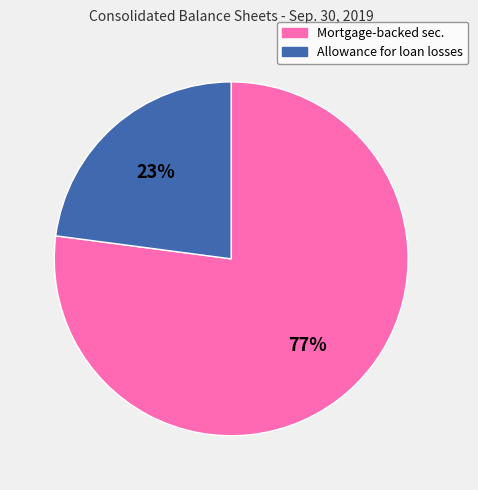

Is the sum of Allowance for loan losses and Mortgage-backed sec. greater than half?

Yes